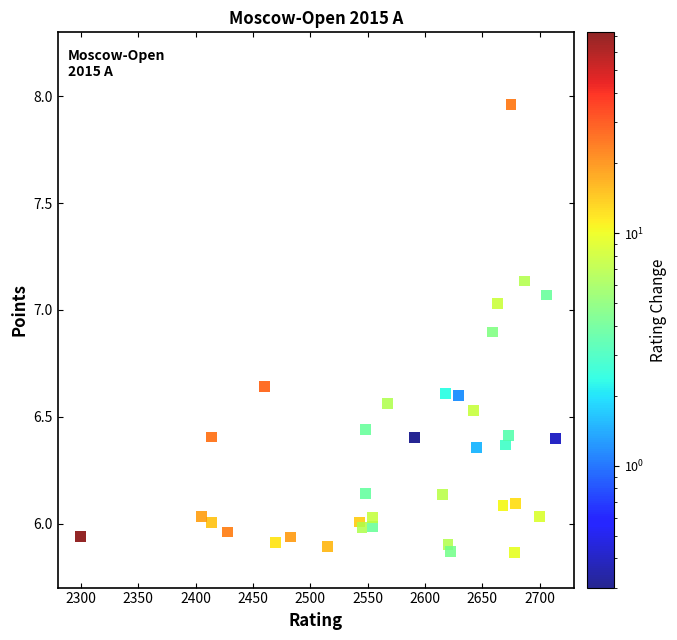

What is the range of Y values (max minus min)?

2.1